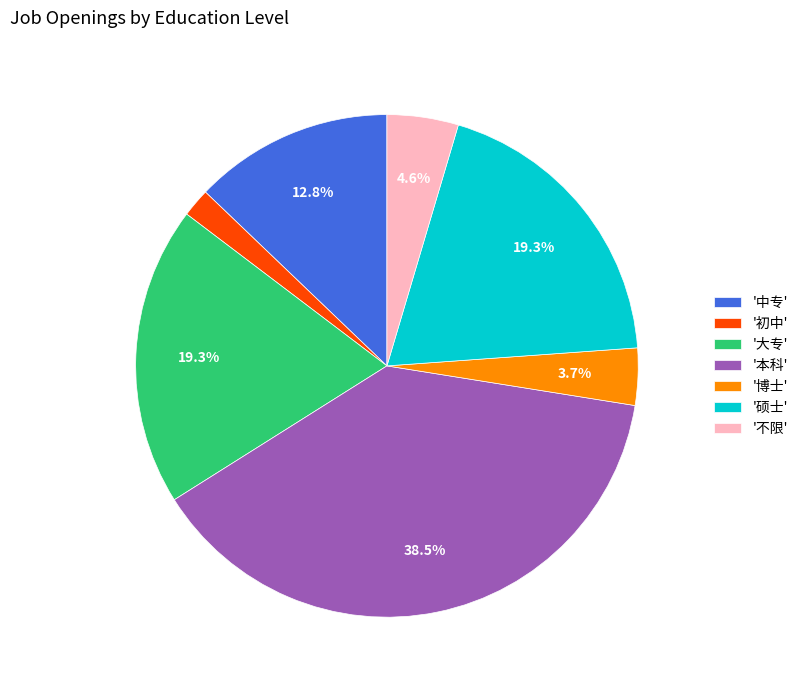

How many slices are in this pie chart?

7